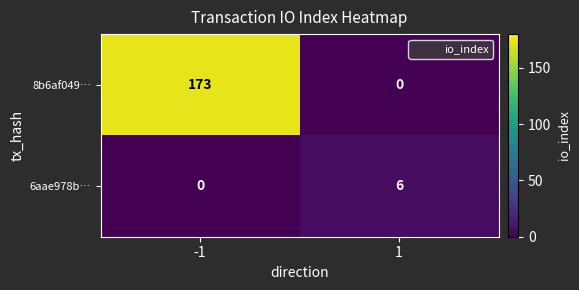

What is the spread (max minus min) of values at -1?

173